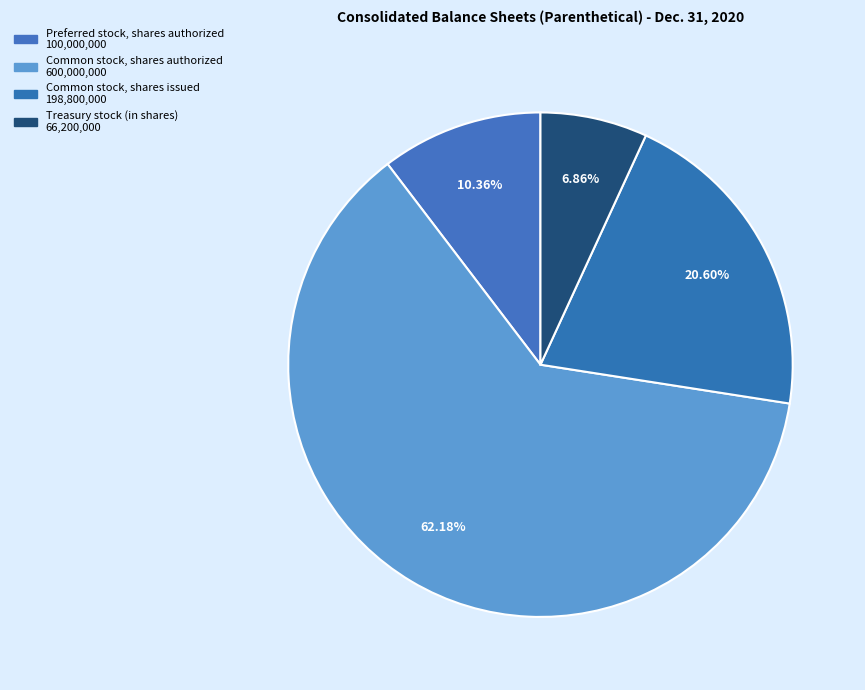

Is Common stock, shares authorized the majority of the pie?

Yes